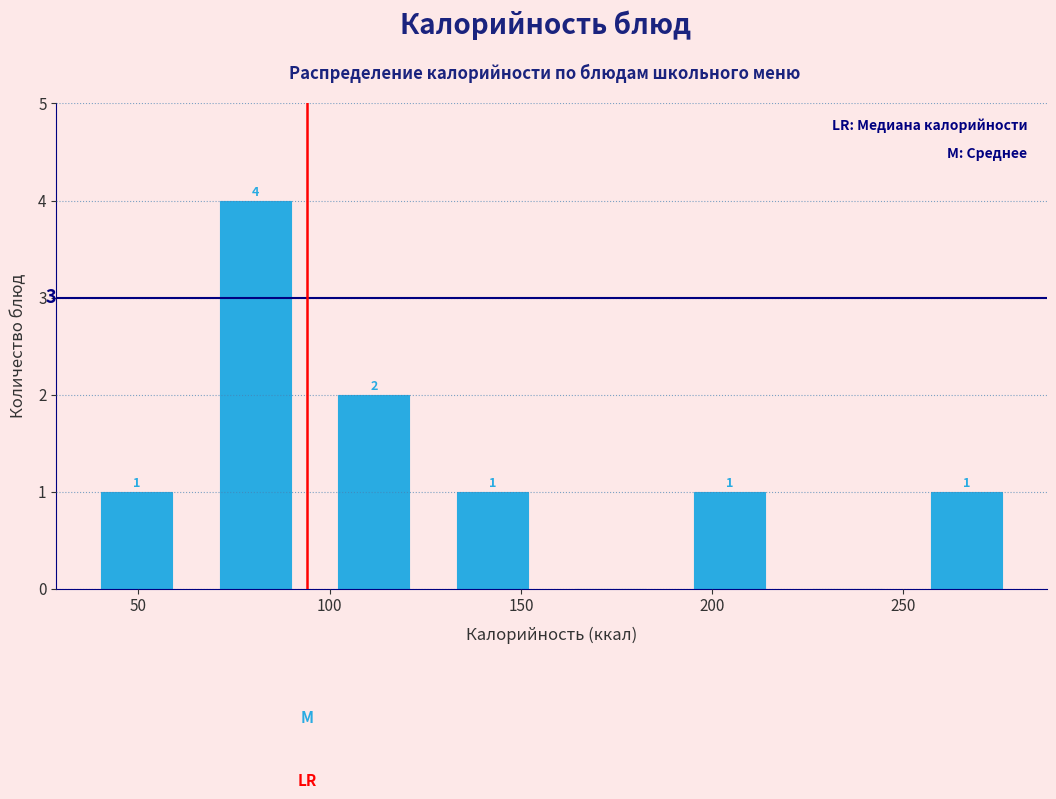

Over which range of the x-axis is the bar tallest?

65 to 95